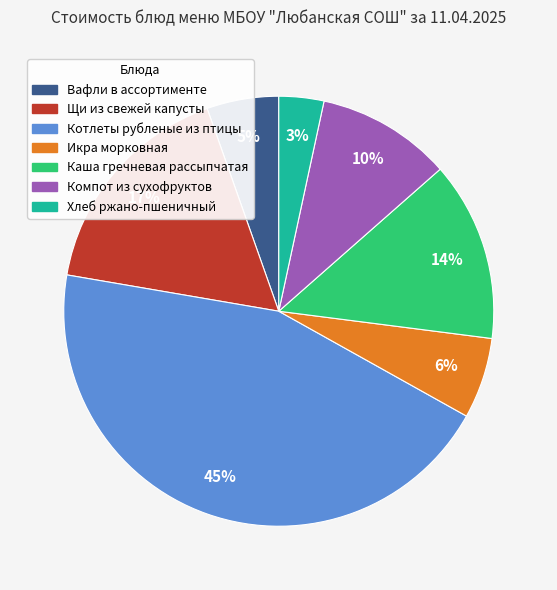

To the nearest percent, what is the difference between the Щи из свежей капусты and Хлеб ржано-пшеничный slice percentages?

14%